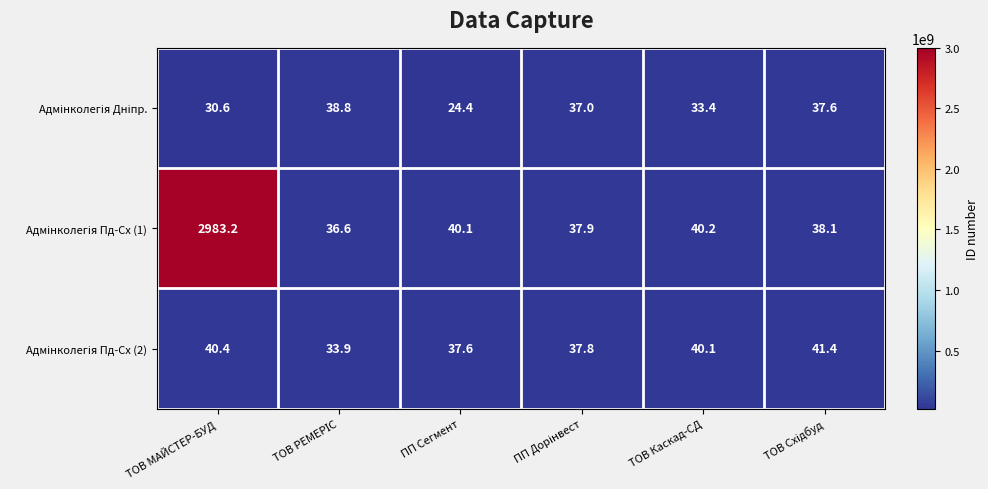

What is the maximum value shown in the chart?

2983.2